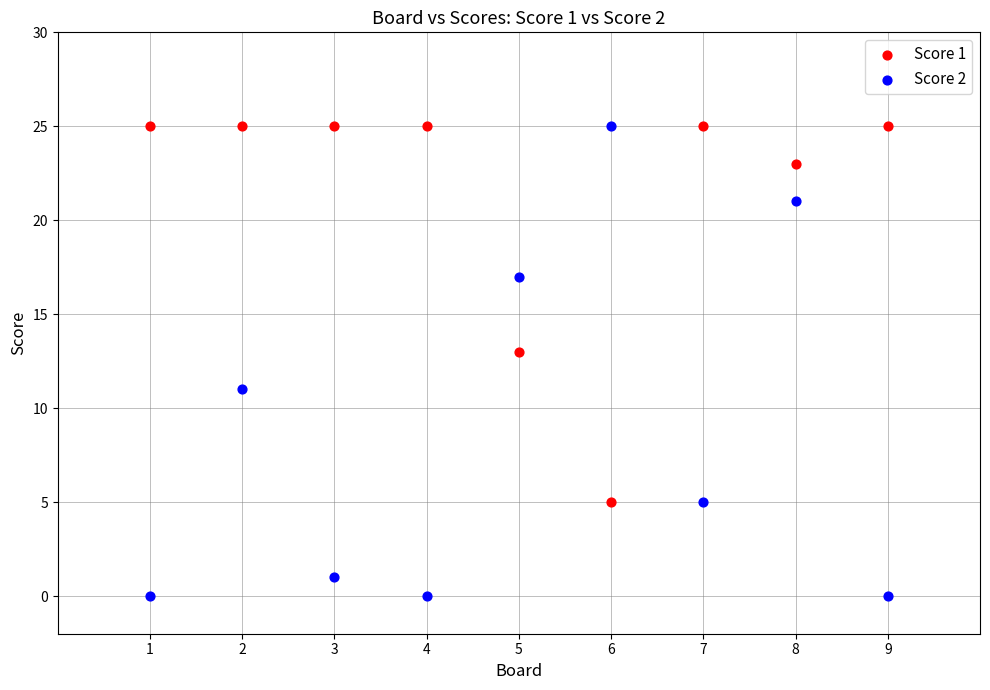

What are all the series names shown in the legend?

Score 1, Score 2